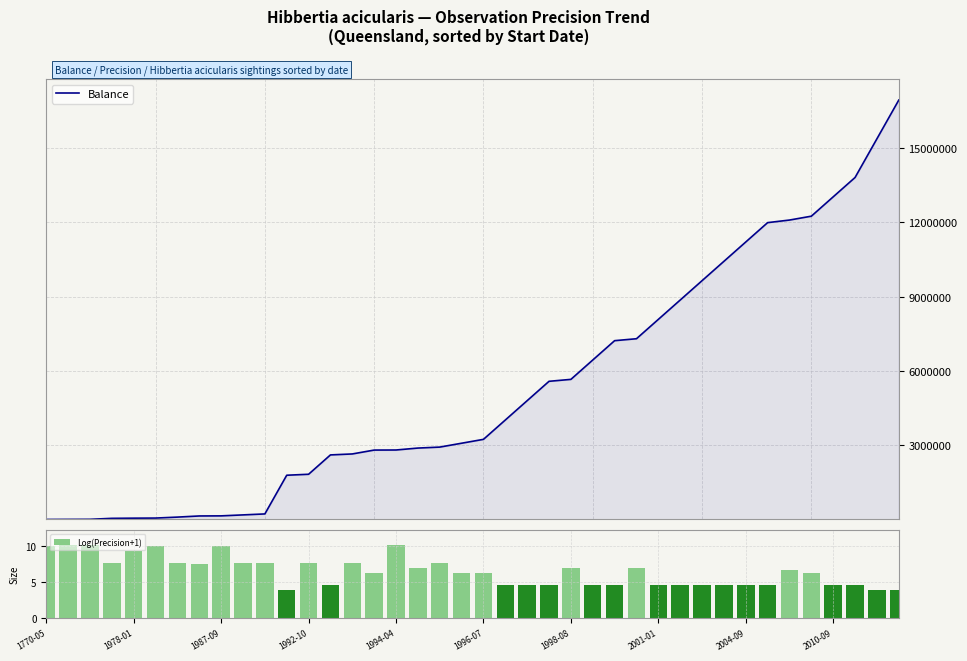

What is the maximum value for Balance?

16936209.3